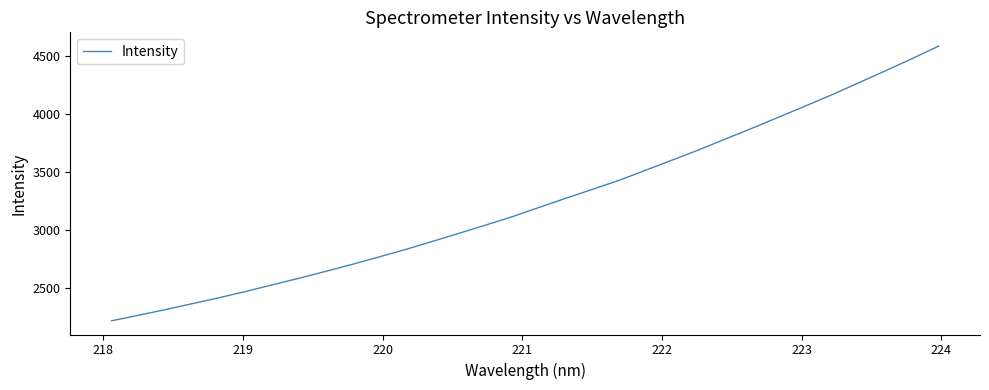

What is the maximum value shown in the chart?

4586.2